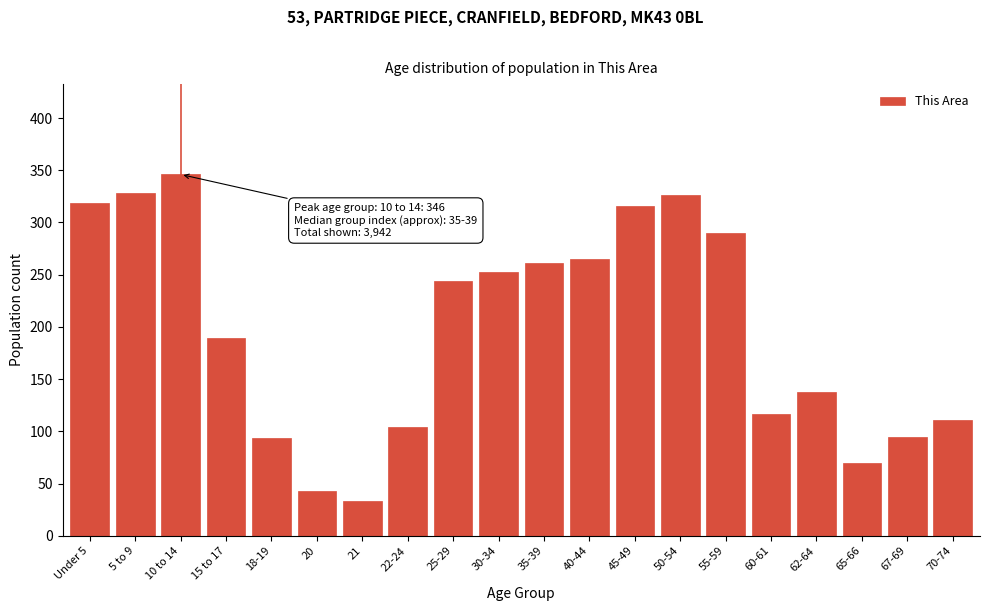

Approximately how many times larger is the value at 40-44 compared to 67-69?

2.8